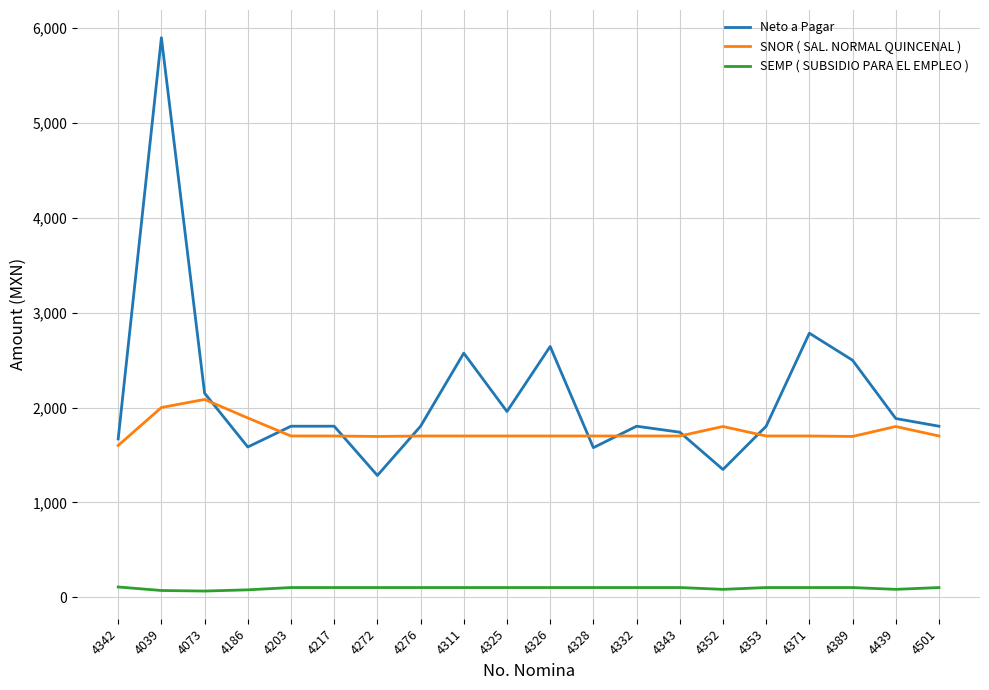

Rank the series by their average value, from highest to lowest.

Neto a Pagar, SNOR ( SAL. NORMAL QUINCENAL ), SEMP ( SUBSIDIO PARA EL EMPLEO )